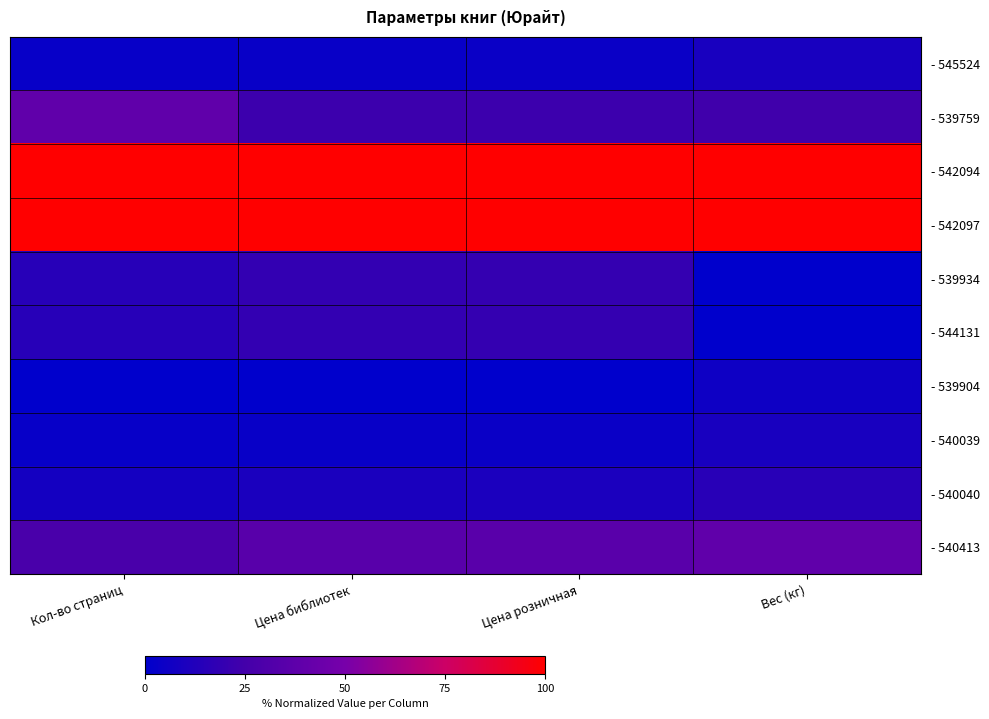

What is the difference between the highest and lowest values at Вес (кг)?

100.0